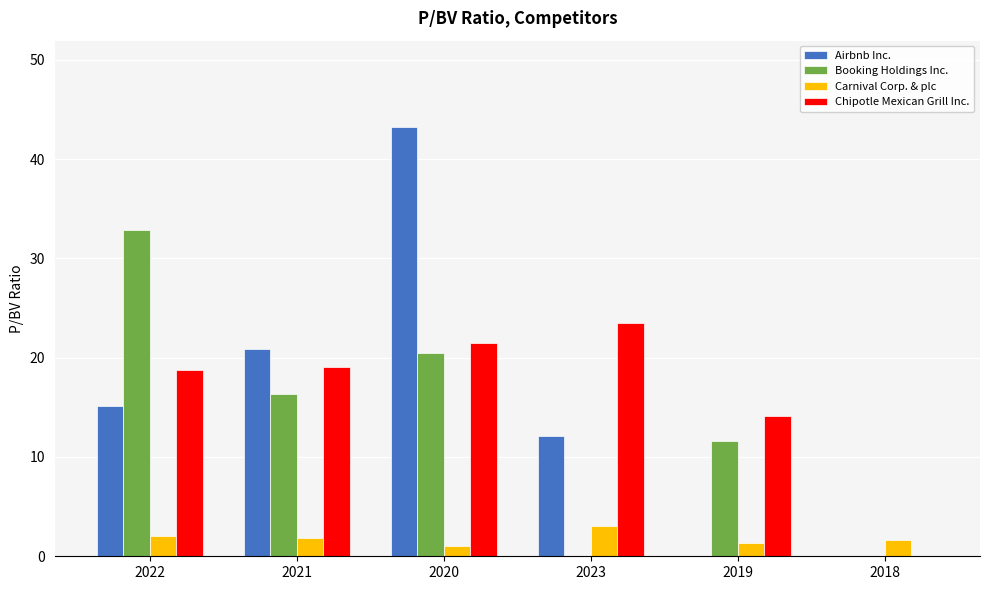

Which series changed the most between 2021 and 2018?

Airbnb Inc.